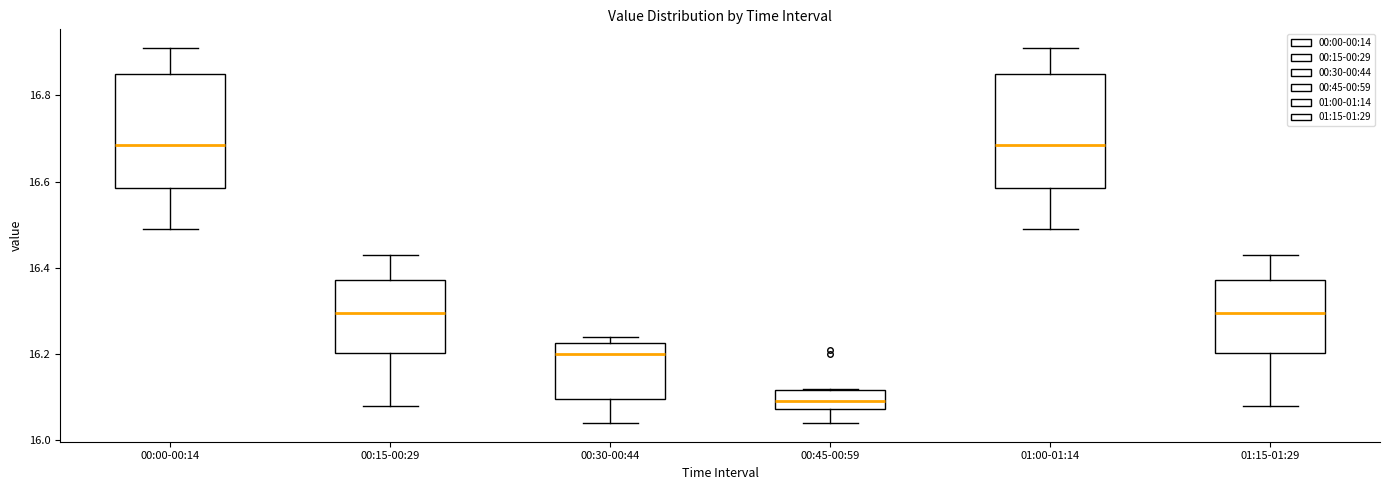

Where is the lower edge of the box for 00:30-00:44 on the y-axis? The values are not printed on the chart, so give them approximately, as read against the axis.

16.10